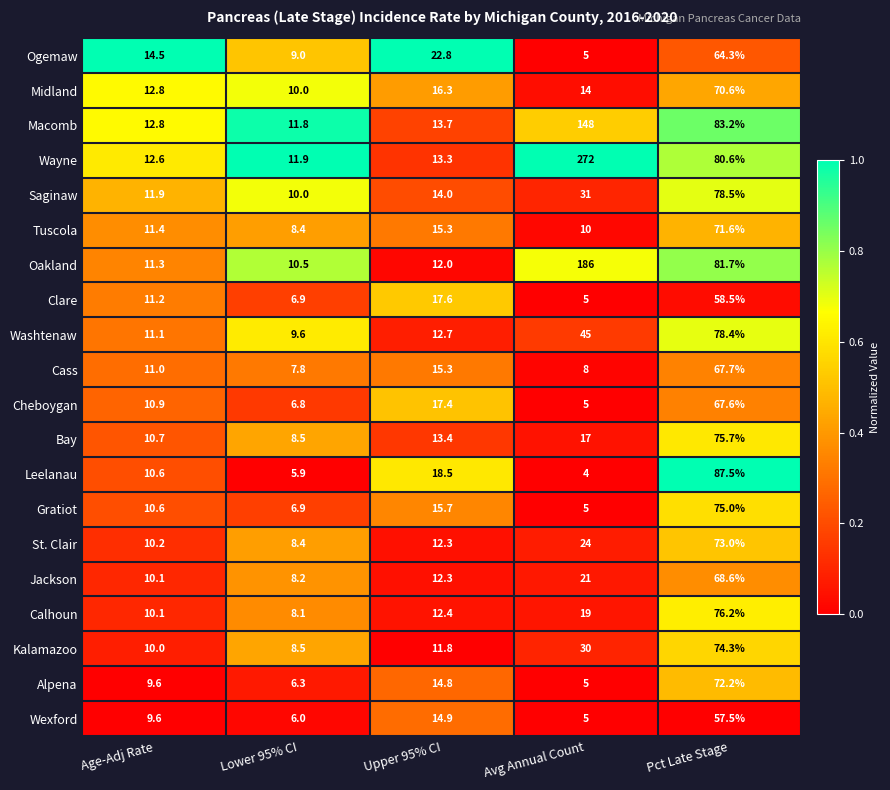

Between Age-Adj Rate and Upper 95% CI, which series saw the biggest shift?

Ogemaw